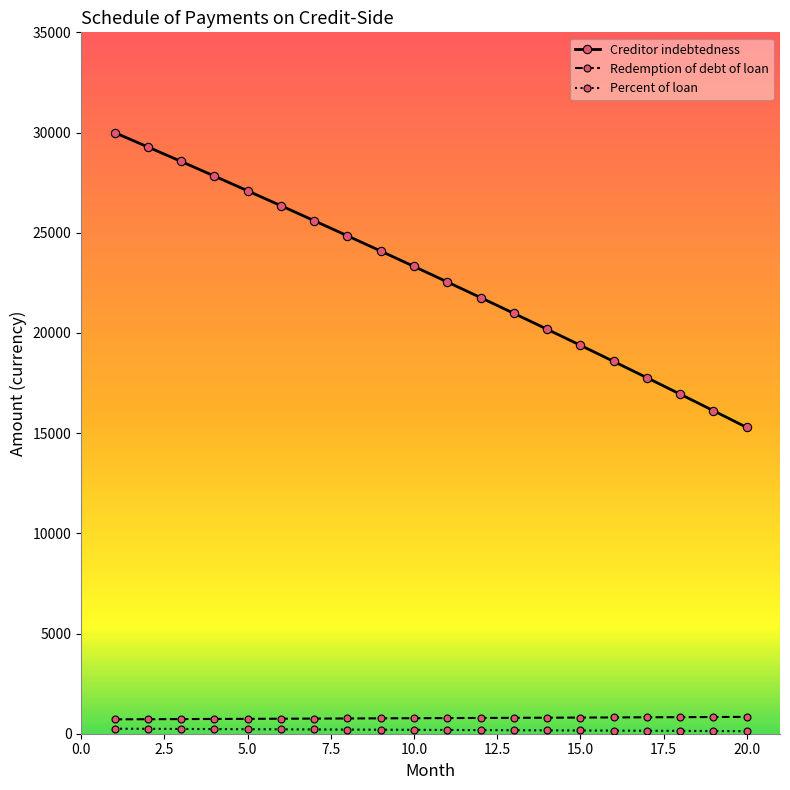

What is the highest value of the Creditor indebtedness series?

30000.0